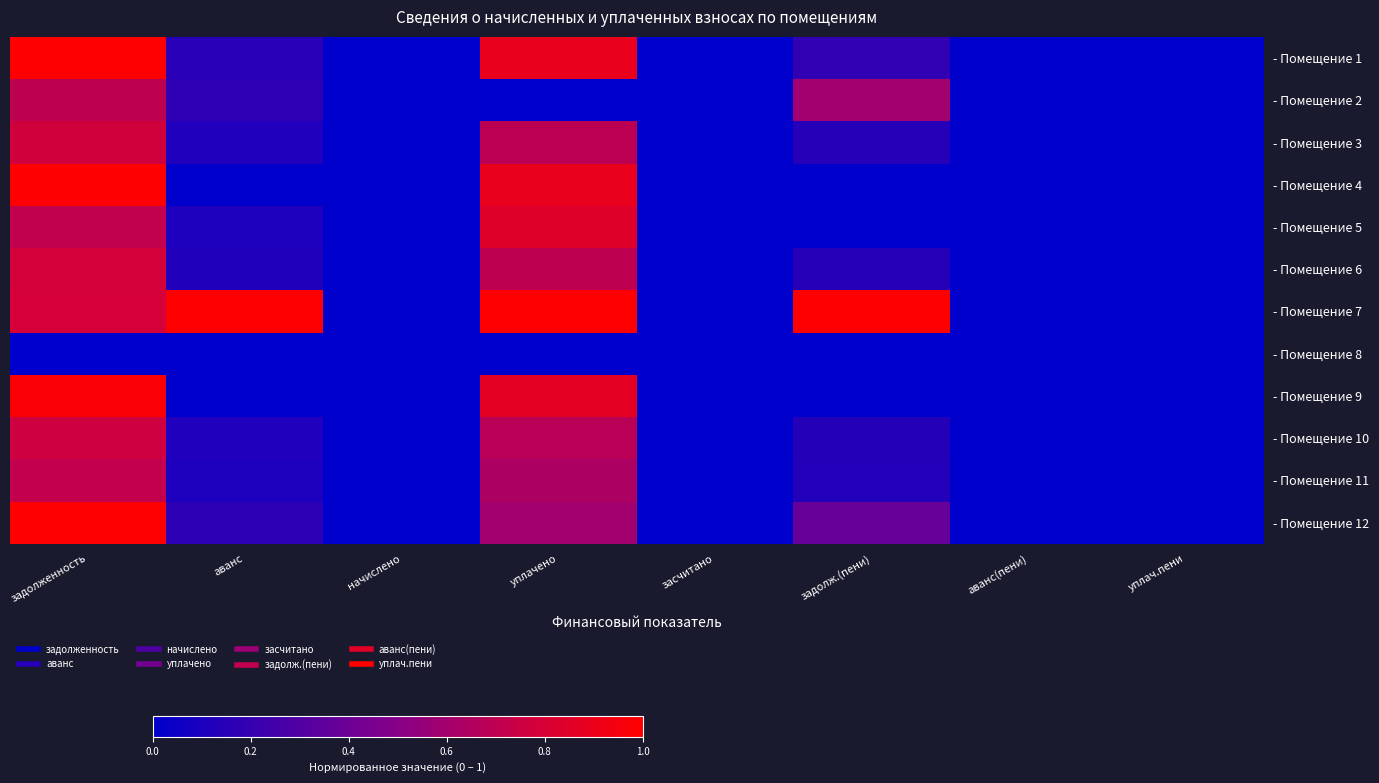

Which has a higher value, уплач.пени or задолж.(пени)?

задолж.(пени)